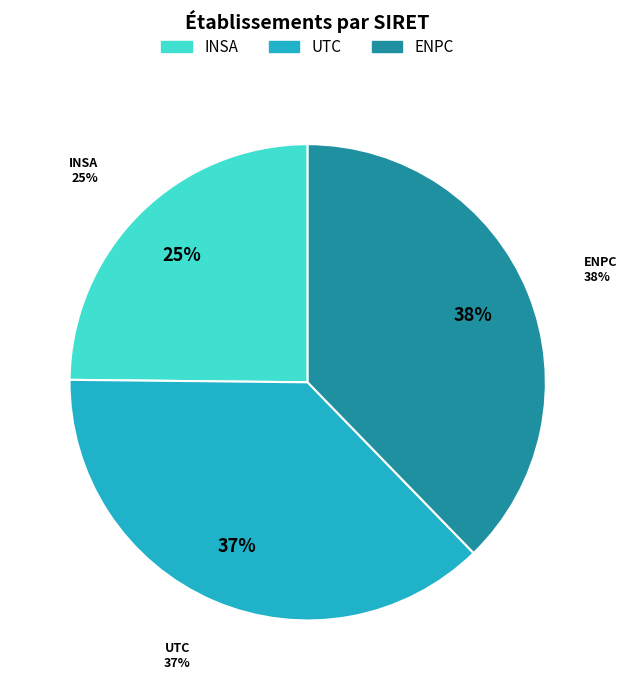

Approximately how many times larger is the value at INSTITUT NATIONAL DES SCIENCES APPLIQUEES compared to ECOLE NATIONALE DES PONTS ET CHAUSSEES?

0.7